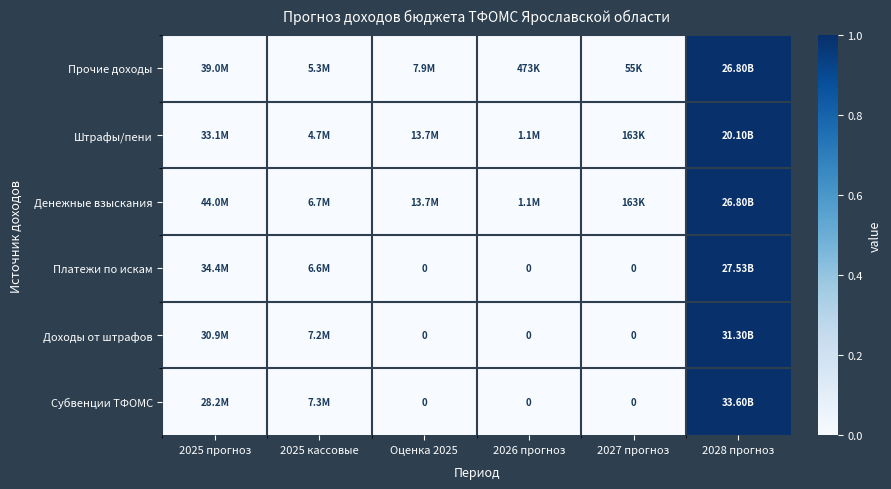

Is the value of Субвенции ТФОМС at 2027 прогноз greater than the value of Платежи по искам at 2026 прогноз?

No